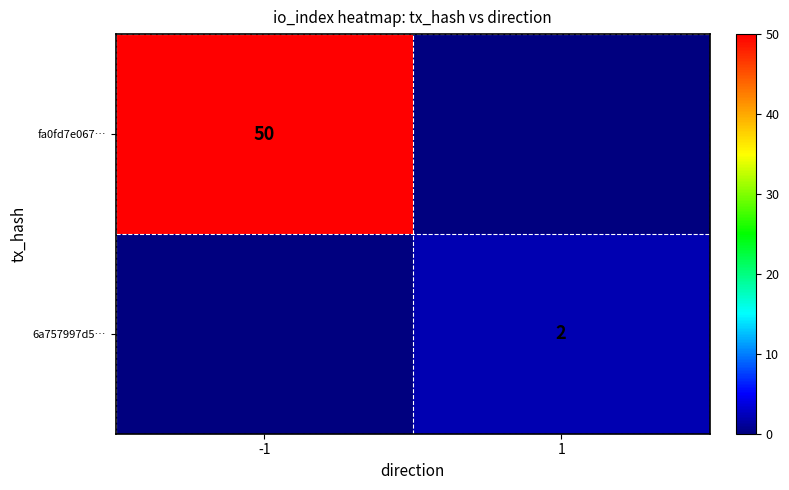

Is it true that fa0fd7e067… equals 50 at -1?

True